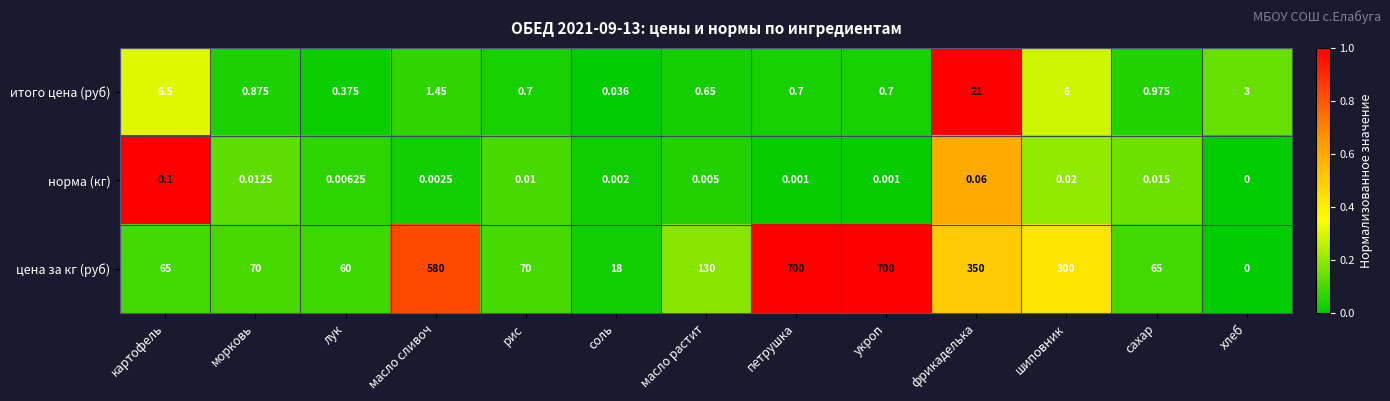

What is the maximum value shown in the chart?

700.0